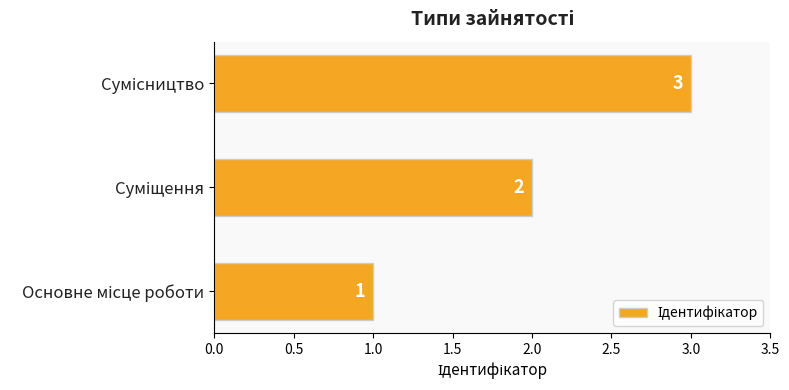

What is the maximum value shown in the chart?

3